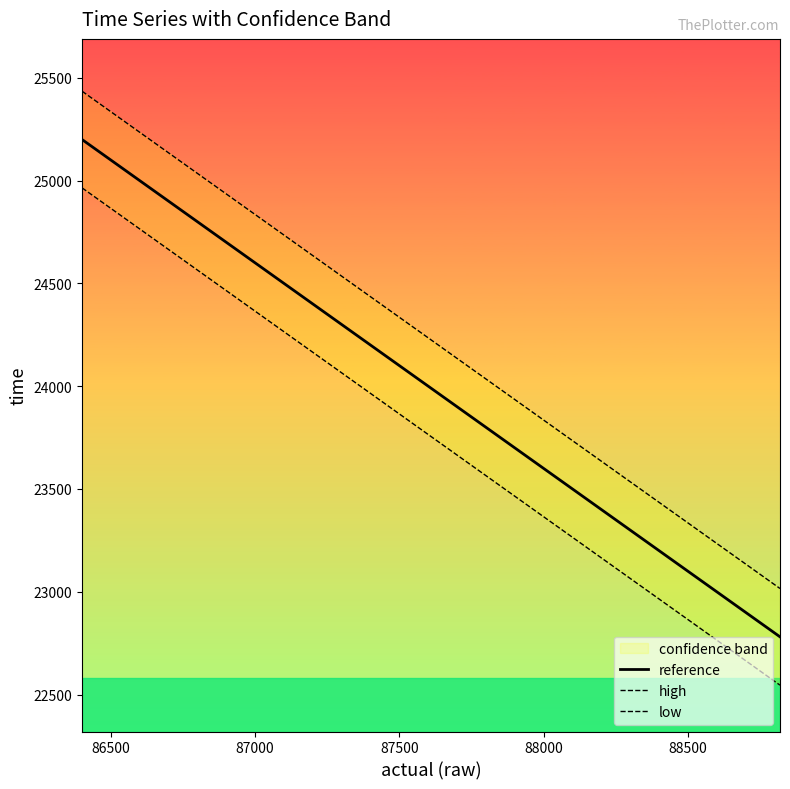

Reading left to right, transcribe all the data shown in this chart.

reference: 25200.0	24958.1	24716.2	24474.2	24232.3	23990.4	23748.5	23506.6	23264.6	23022.7	22780.8
high: 25435.1	25193.2	24951.3	24709.3	24467.4	24225.5	23983.6	23741.7	23499.7	23257.8	23015.9
low: 24964.9	24723.0	24481.1	24239.1	23997.2	23755.3	23513.4	23271.5	23029.5	22787.6	22545.7